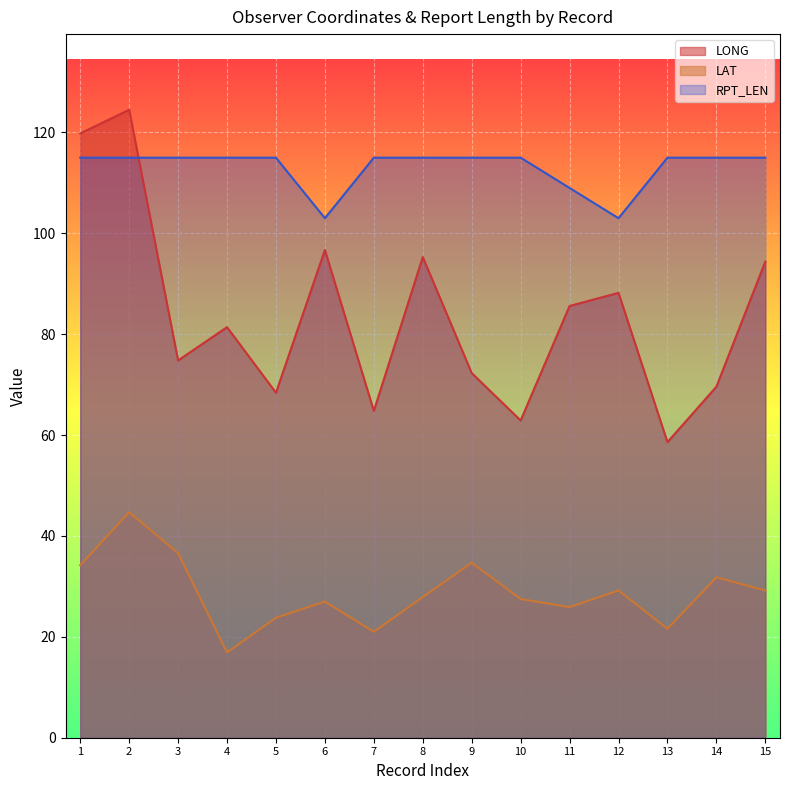

Rank the series by their maximum value, from highest to lowest.

LONG, RPT_LEN, LAT